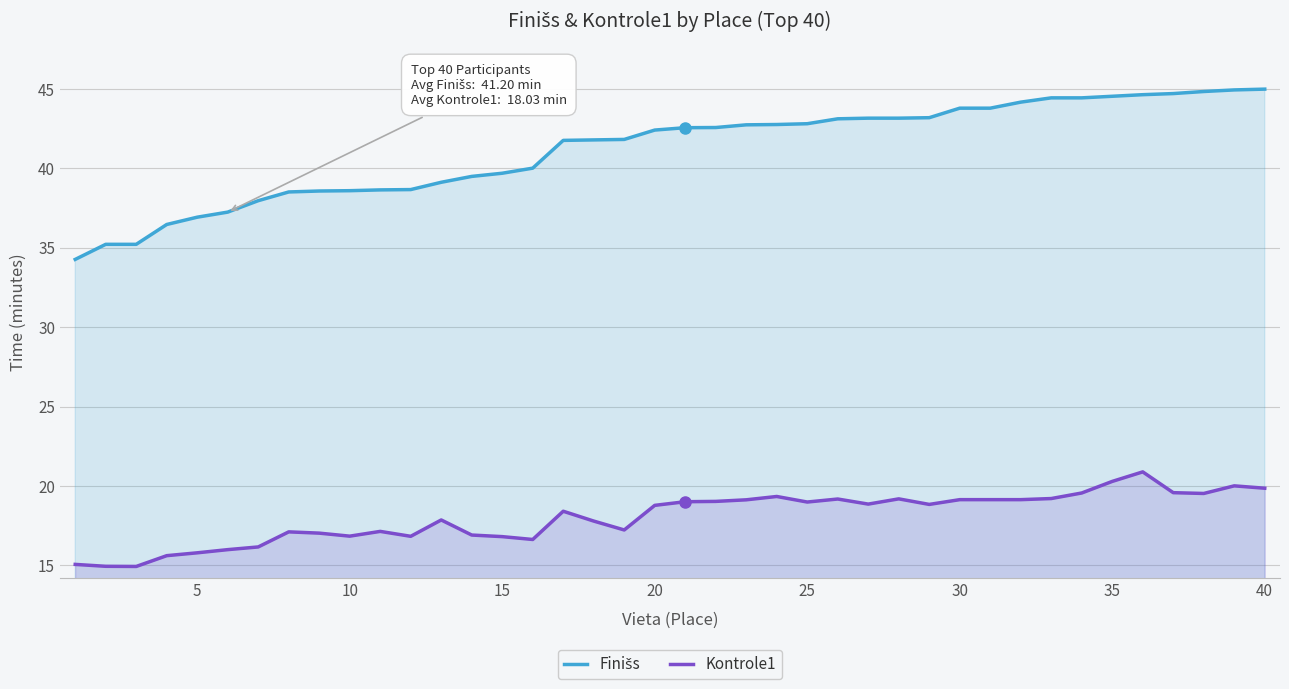

What are all the series names shown in the legend?

Finišs, Kontrole1